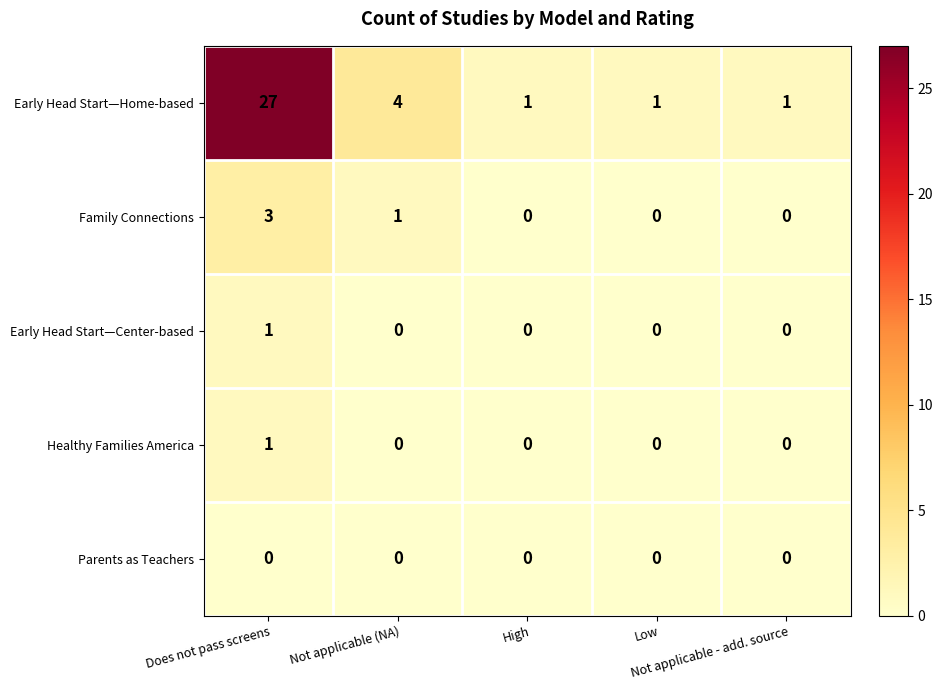

Which series has the largest total across all categories?

Early Head Start—Home-based